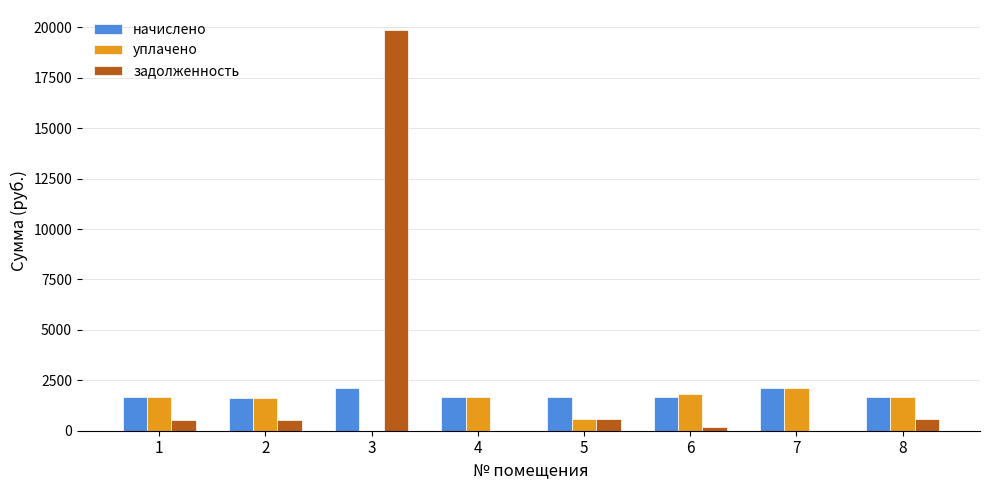

How many distinct data groups are displayed?

3